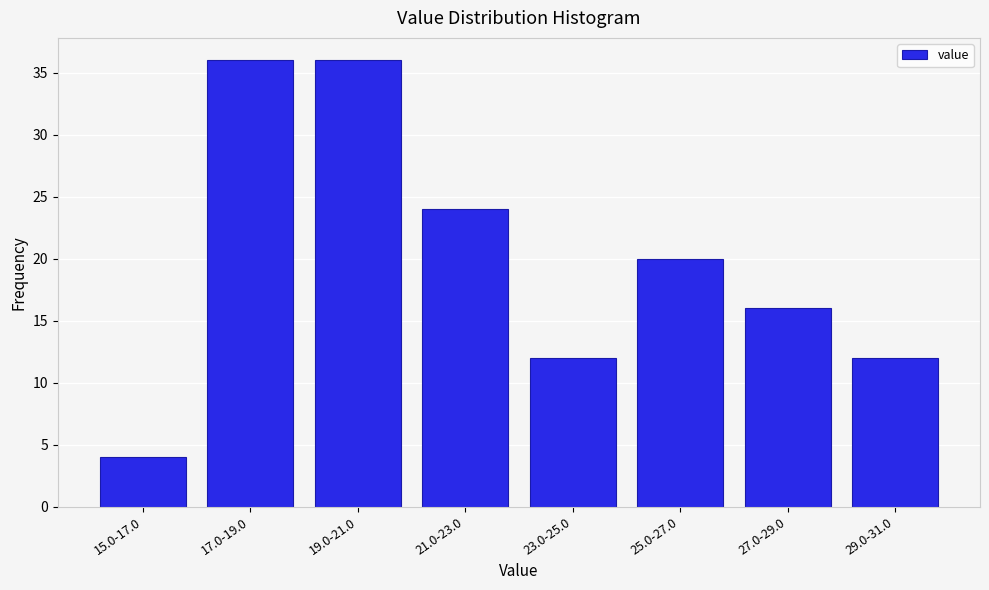

Reading left to right, list all the values displayed in this chart.

4	36	36	24	12	20	16	12